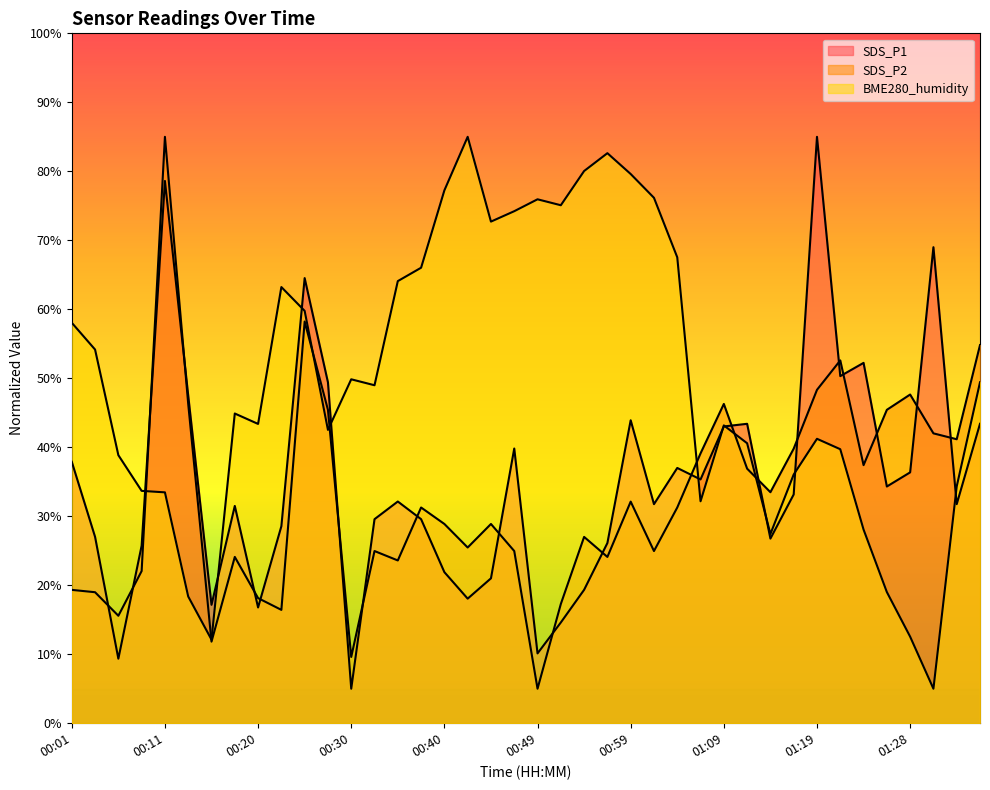

Where do SDS_P1 and BME280_humidity first cross each other?

00:08 and 00:11